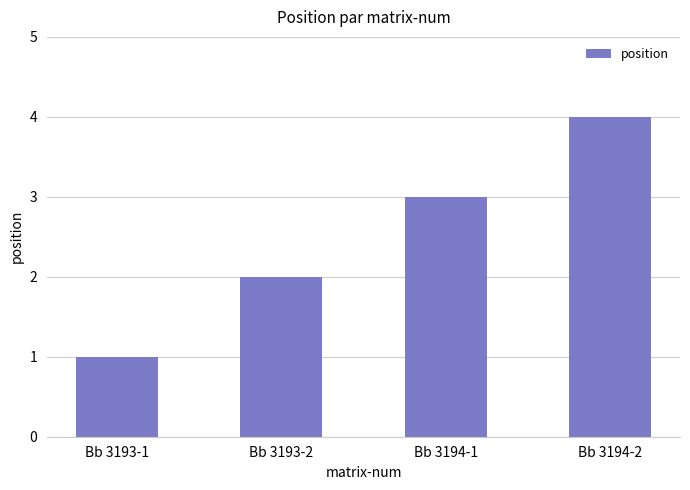

What is the change in value from Bb 3193-2 to Bb 3194-1?

+1